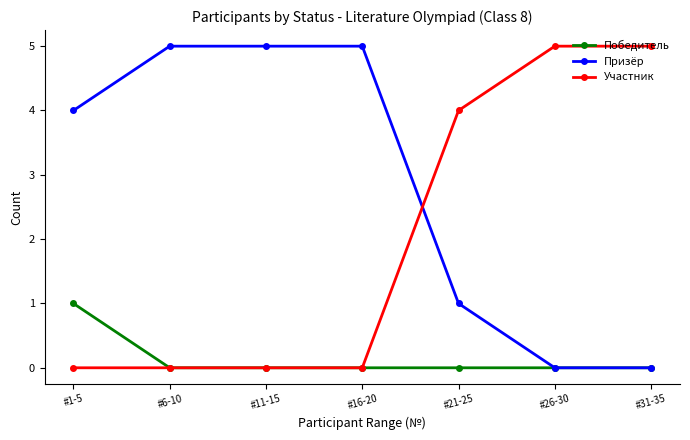

The Призёр series shows 0 at #26-30. True or false?

True